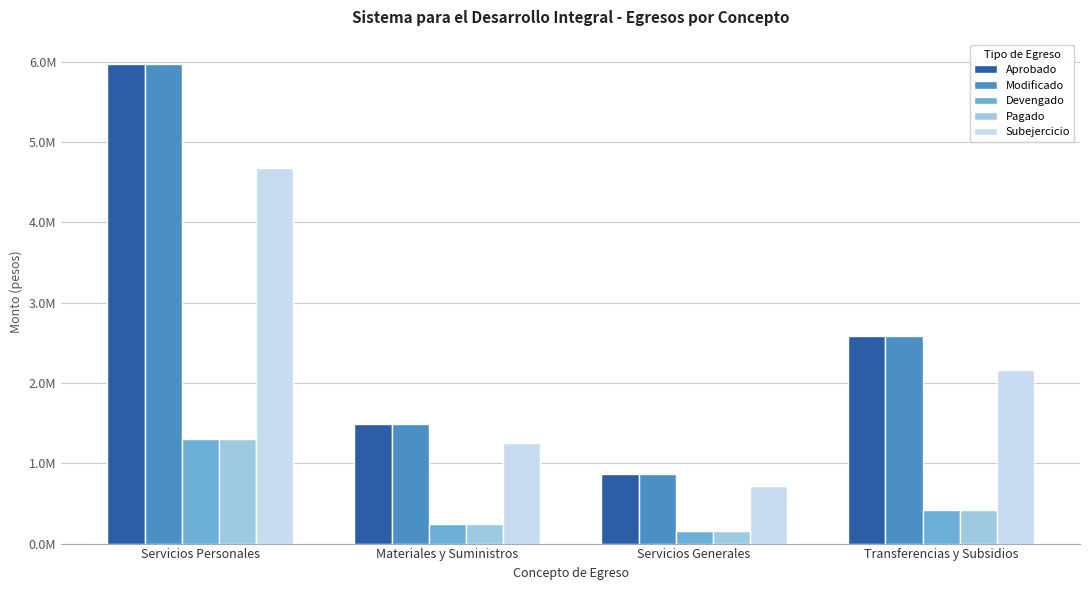

What is the average value of the Pagado series?

527209.5